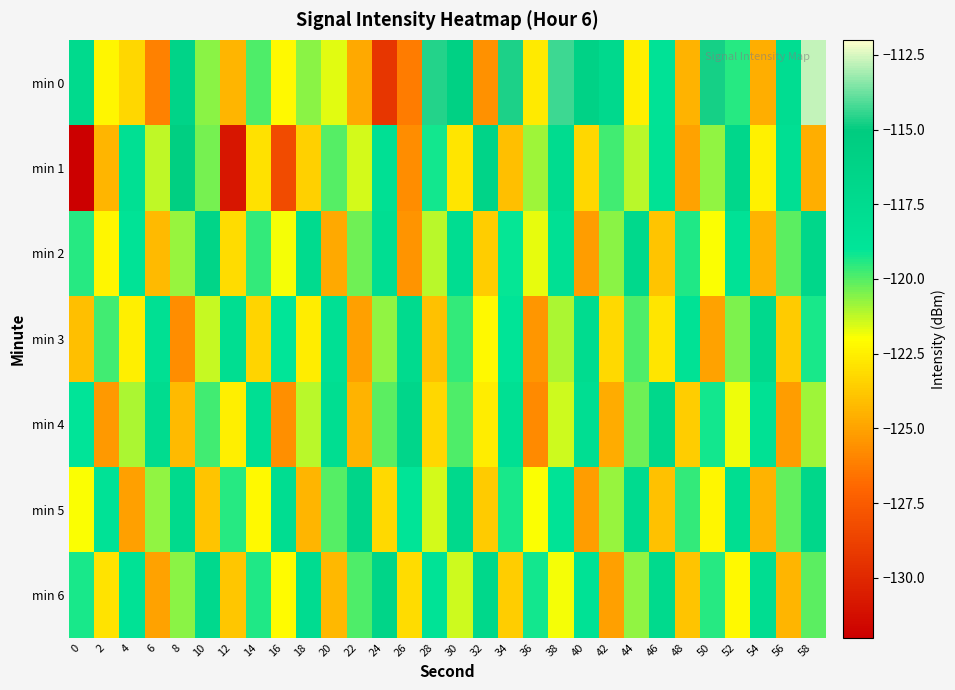

Reading right to left, what are all the values shown in this chart?

min 0: 58=-112.8	56=-117.8	54=-124.6	52=-119.5	50=-114.7	48=-124.5	46=-118.6	44=-122.5	42=-117.2	40=-116.1	38=-114.3	36=-122.6	34=-114.7	32=-125.6	30=-115.9	28=-114.6	26=-126.3	24=-129.3	22=-124.8	20=-121.7	18=-120.6	16=-122.2	14=-119.9	12=-124.4	10=-120.6	8=-116.4	6=-126.1	4=-123.3	2=-122.3	0=-117.3
min 1: 58=-124.6	56=-118.1	54=-122.4	52=-116.9	50=-120.7	48=-125.0	46=-118.5	44=-121.2	42=-119.8	40=-123.3	38=-117.6	36=-120.9	34=-124.1	32=-116.4	30=-122.8	28=-119.2	26=-125.7	24=-118.3	22=-121.5	20=-120.0	18=-123.5	16=-128.3	14=-123.0	12=-130.9	10=-120.4	8=-115.6	6=-121.2	4=-118.2	2=-124.4	0=-132.2
min 2: 58=-116.8	56=-120.1	54=-124.5	52=-118.6	50=-122.0	48=-119.4	46=-123.9	44=-117.1	42=-120.6	40=-125.2	38=-118.3	36=-121.7	34=-119.1	32=-123.6	30=-117.8	28=-121.2	26=-125.5	24=-118.0	22=-120.3	20=-124.8	18=-117.4	16=-121.9	14=-119.6	12=-123.1	10=-116.5	8=-120.8	6=-124.2	4=-118.7	2=-122.3	0=-119.5
min 3: 58=-119.3	56=-123.7	54=-117.2	52=-120.5	50=-125.0	48=-118.5	46=-122.8	44=-119.9	42=-123.2	40=-117.6	38=-121.0	36=-125.4	34=-118.8	32=-122.2	30=-119.6	28=-124.0	26=-117.4	24=-120.7	22=-125.1	20=-118.3	18=-122.6	16=-119.0	14=-123.4	12=-117.9	10=-121.3	8=-125.7	6=-118.2	4=-122.5	2=-119.8	0=-124.1
min 4: 58=-120.9	56=-125.2	54=-118.4	52=-121.8	50=-119.2	48=-123.6	46=-117.0	44=-120.3	42=-124.7	40=-118.0	38=-121.4	36=-125.8	34=-118.2	32=-122.6	30=-119.9	28=-123.3	26=-116.7	24=-120.1	22=-124.5	20=-117.9	18=-121.2	16=-125.6	14=-118.1	12=-122.5	10=-119.8	8=-124.2	6=-117.6	4=-121.0	2=-125.3	0=-118.9
min 5: 58=-116.8	56=-120.2	54=-124.5	52=-117.9	50=-122.3	48=-119.6	46=-124.0	44=-117.5	42=-120.8	40=-125.2	38=-118.7	36=-122.0	34=-119.3	32=-123.7	30=-117.1	28=-121.5	26=-118.8	24=-123.2	22=-116.6	20=-120.0	18=-124.4	16=-117.8	14=-122.2	12=-119.5	10=-123.9	8=-117.3	6=-120.7	4=-125.1	2=-118.6	0=-122.0
min 6: 58=-120.1	56=-124.4	54=-117.8	52=-122.2	50=-119.5	48=-123.9	46=-117.3	44=-120.7	42=-125.1	40=-118.5	38=-121.9	36=-119.2	34=-123.6	32=-117.0	30=-121.4	28=-118.7	26=-123.1	24=-116.5	22=-119.9	20=-124.3	18=-117.7	16=-122.1	14=-119.4	12=-123.8	10=-117.2	8=-120.6	6=-125.0	4=-118.5	2=-122.9	0=-119.3